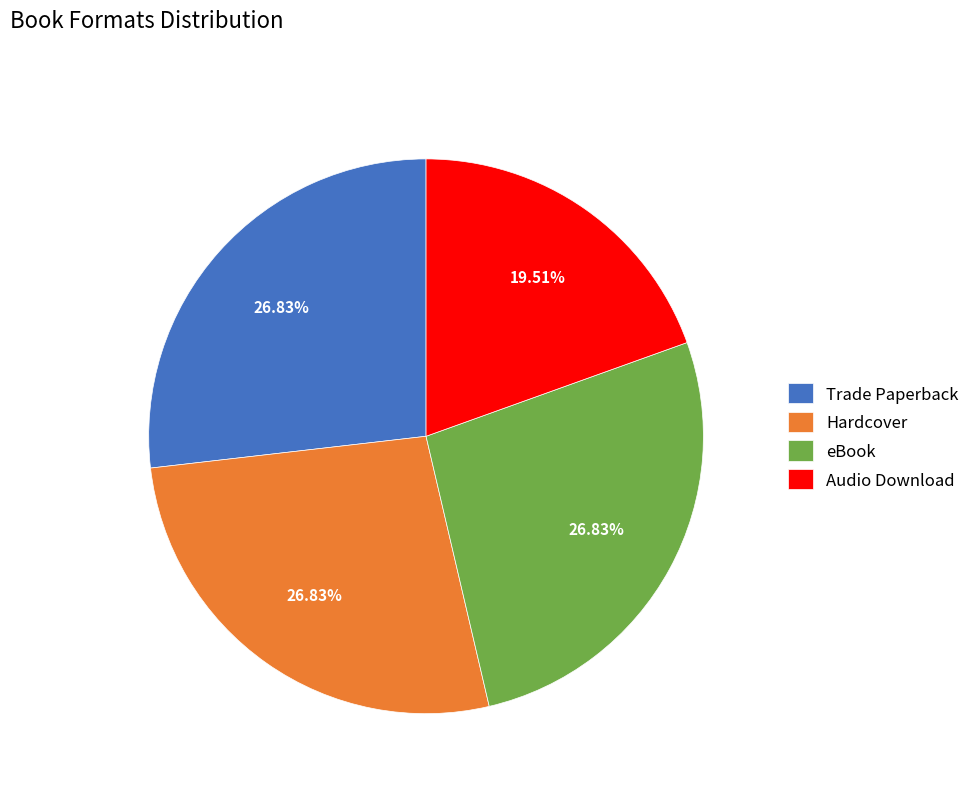

What is the smallest slice in the pie chart?

Audio Download